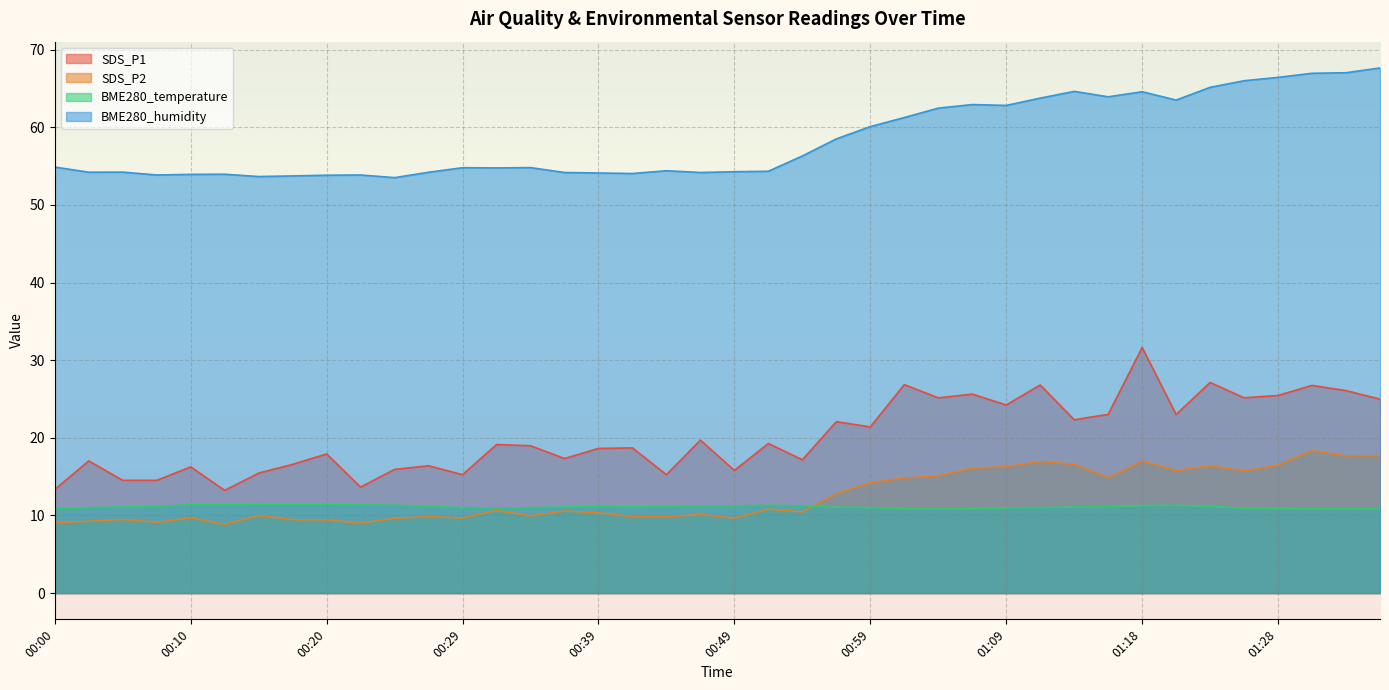

What is the sum of all SDS_P2 values?

497.4